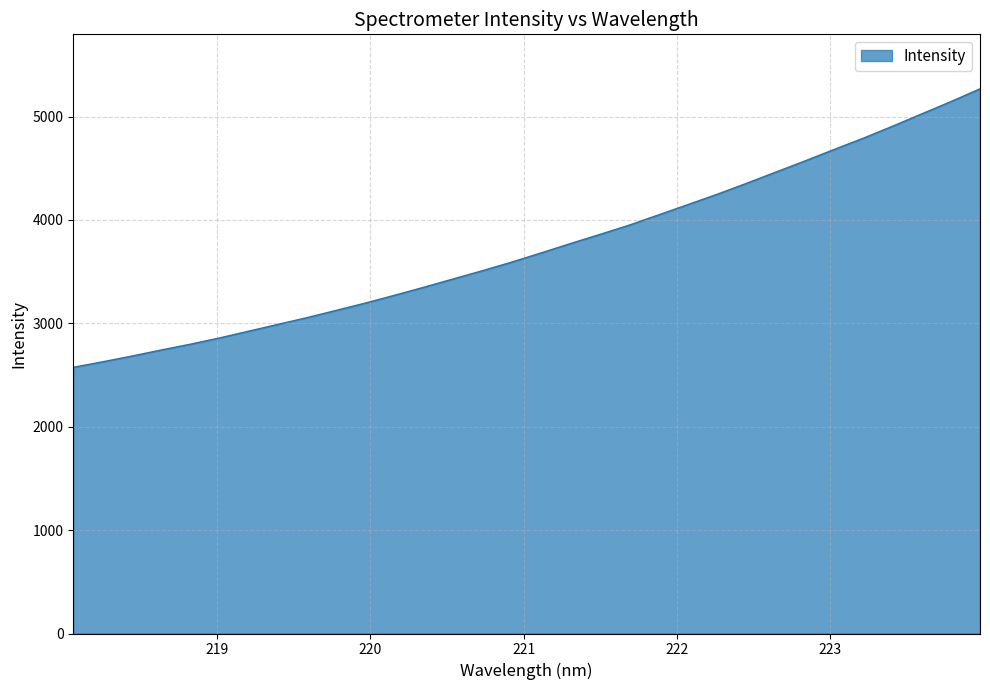

What is the greatest value displayed?

5268.5